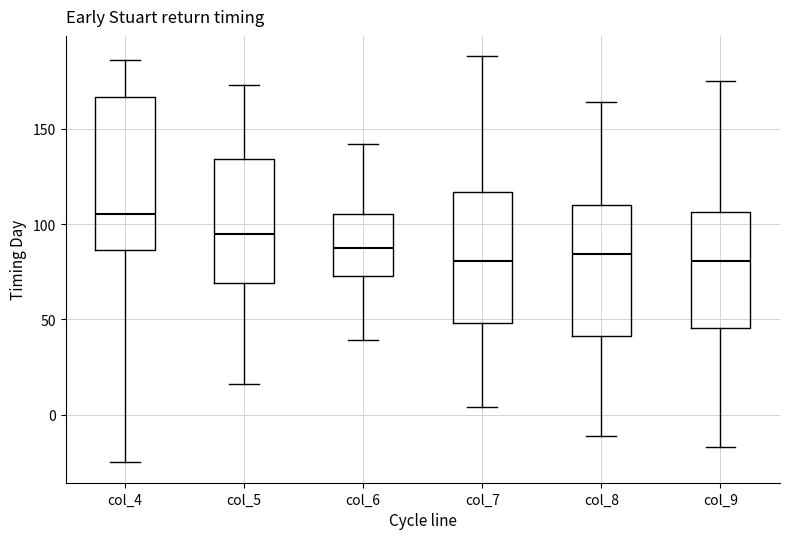

Reading left to right, read every box against the y-axis: the position of its median line, the range the box covers, and the ends of its whiskers. The values are not printed on the chart, so give them approximately, as read against the axis.

col_4: median 105, box 85 to 165, whiskers -25 to 185
col_5: median 95, box 70 to 135, whiskers 15 to 175
col_6: median 90, box 75 to 105, whiskers 40 to 140
col_7: median 80, box 50 to 115, whiskers 5 to 190
col_8: median 85, box 40 to 110, whiskers -10 to 165
col_9: median 80, box 45 to 105, whiskers -15 to 175